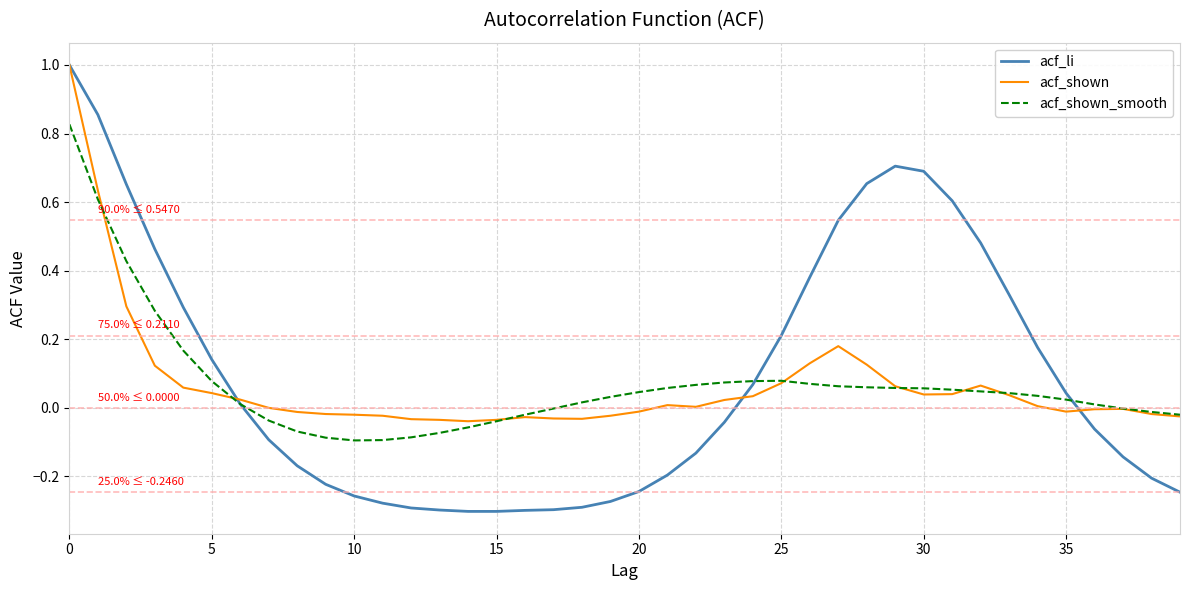

Which series has the widest spread of values?

acf_li